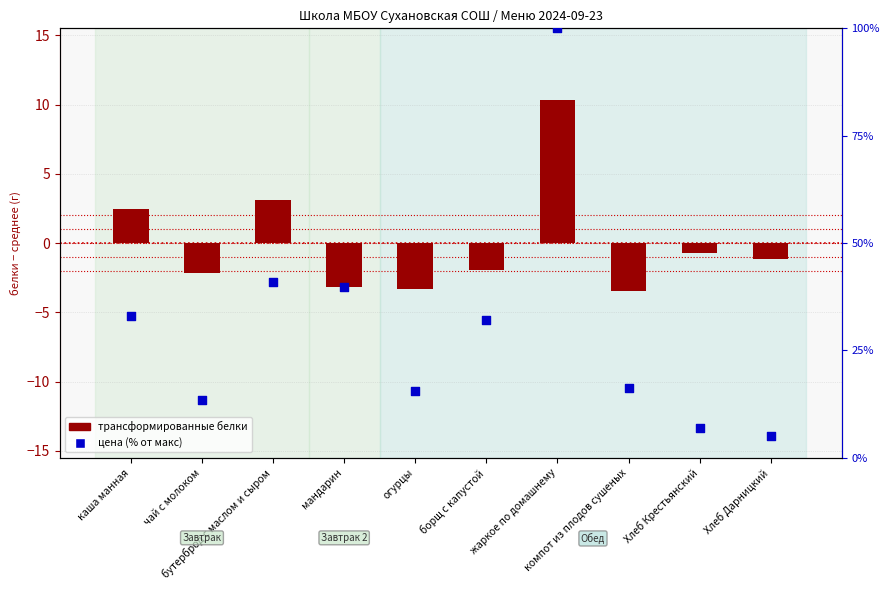

Which series has the largest total across all categories?

цена (% от макс)